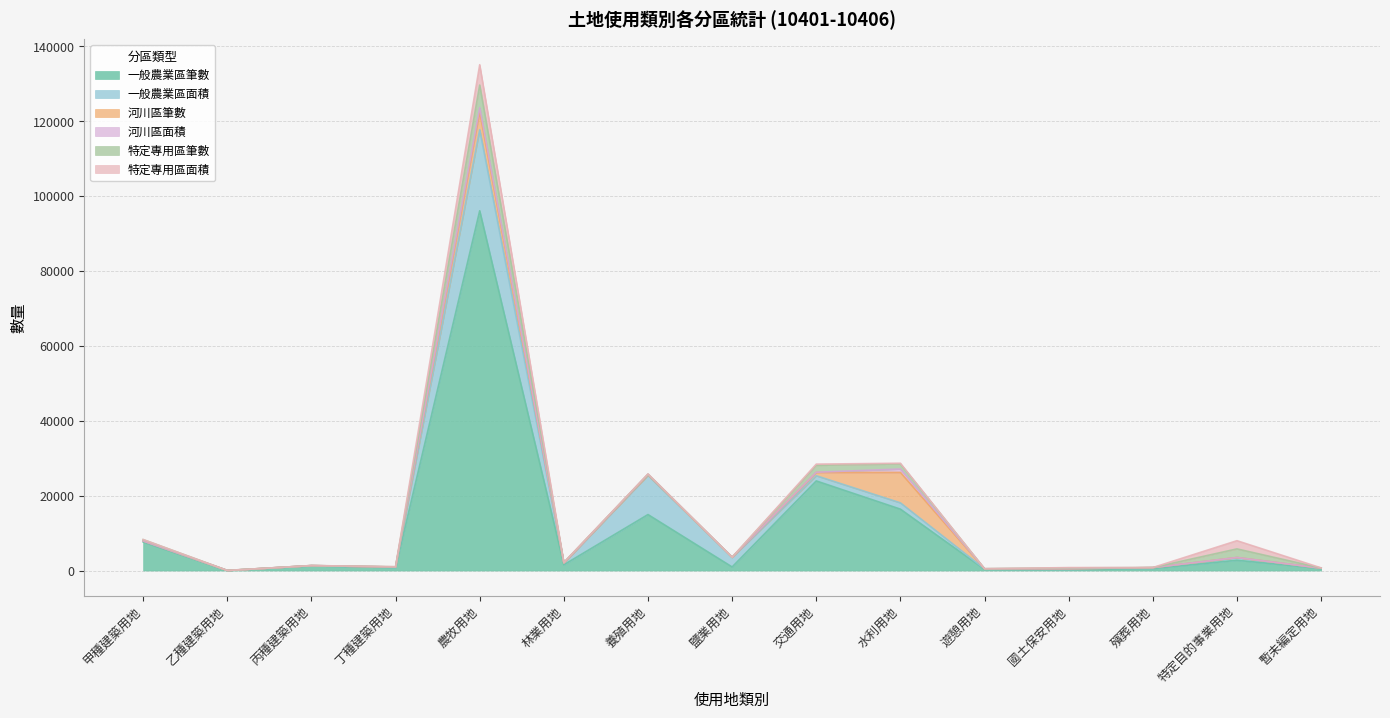

How many data points in 一般農業區面積 are less than 281?

7